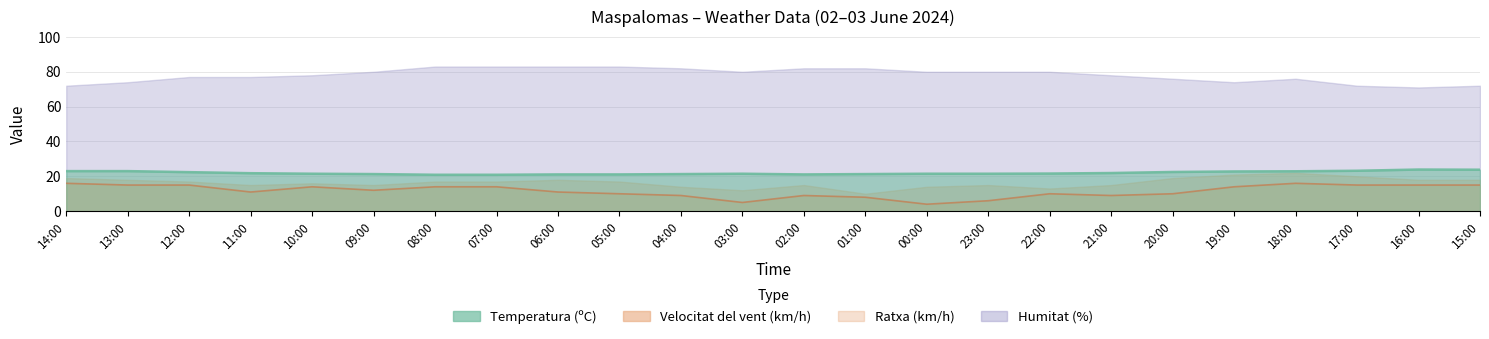

Which series has the widest spread of values?

Velocitat del vent (km/h)